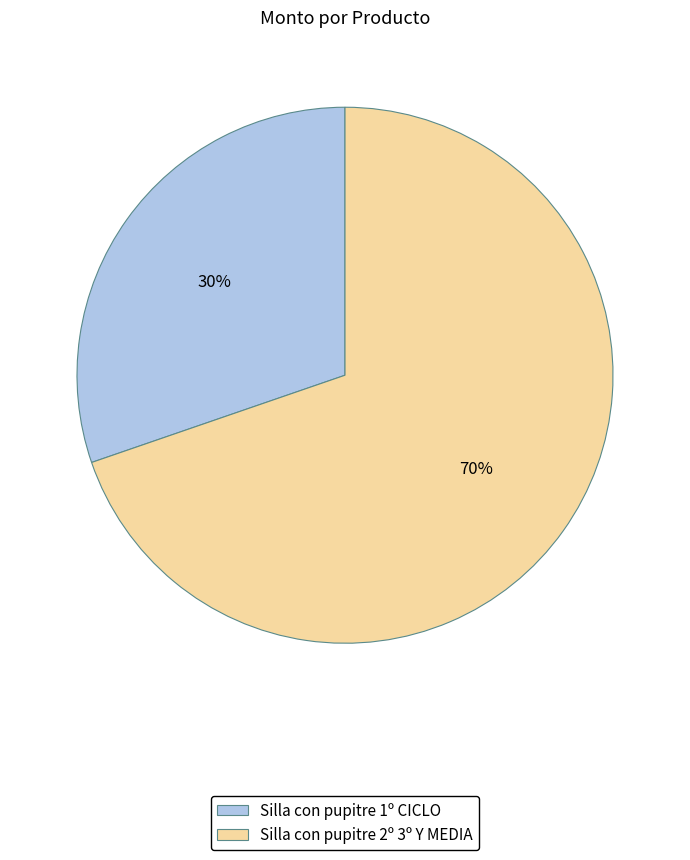

Approximately how many times larger is the value at Silla con pupitre 2º 3º Y MEDIA compared to Silla con pupitre 1º CICLO?

2.3